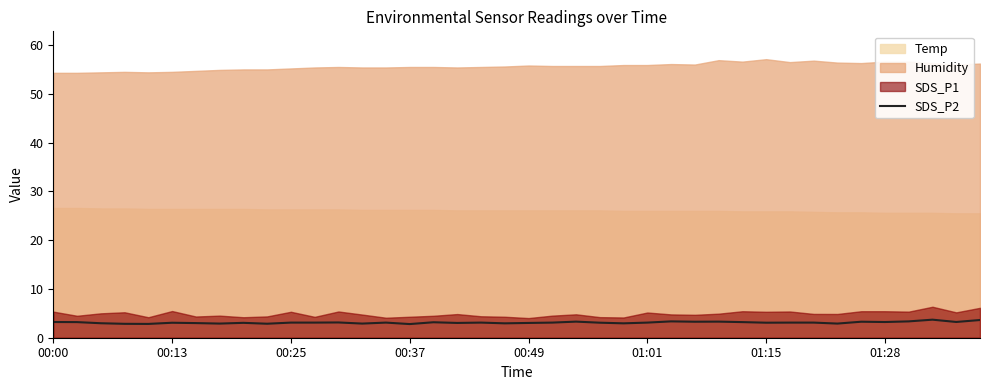

True or false: SDS_P2 has a value of 3.2 at 01:28.

True